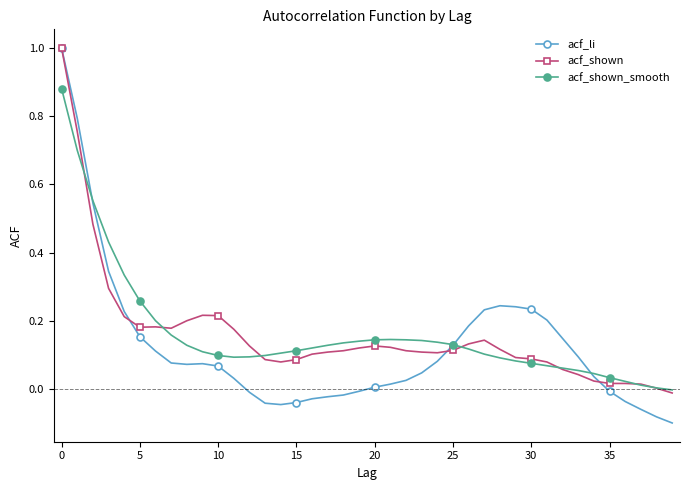

True or false: acf_shown_smooth has more than 0 points higher than both neighbors.

True